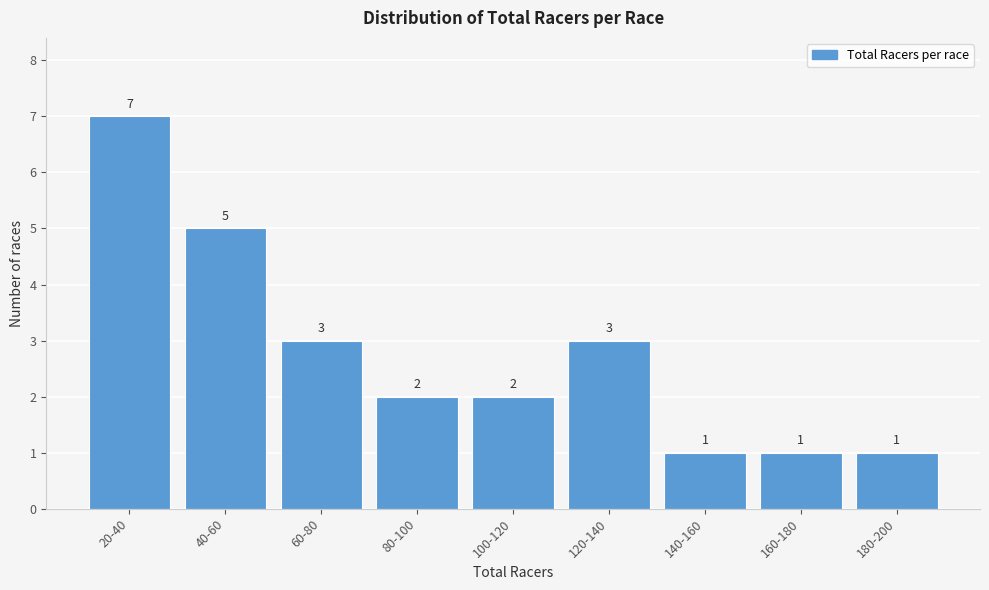

Reading left to right, transcribe all the data shown in this chart.

20-40=7	40-60=5	60-80=3	80-100=2	100-120=2	120-140=3	140-160=1	160-180=1	180-200=1